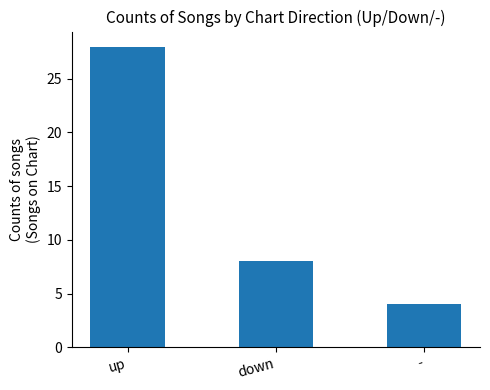

What is the difference between the values at - and up?

24